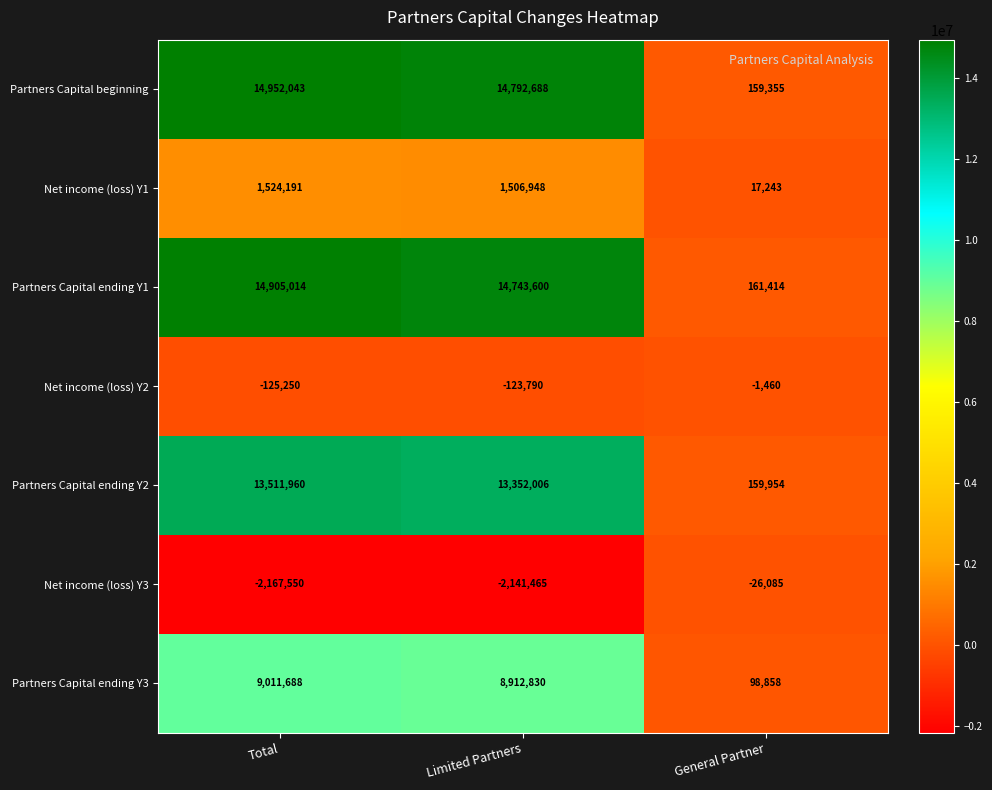

At which label is Net income (loss) Y1 closest to 770717?

Limited Partners